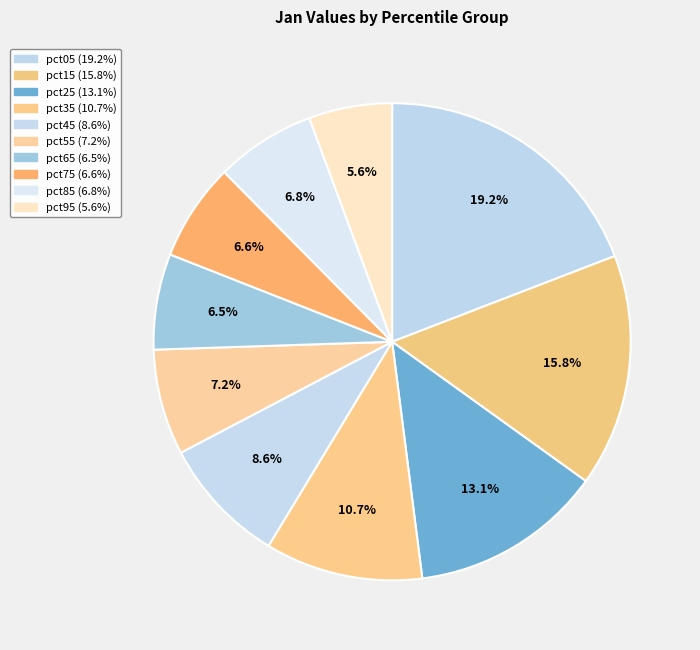

The pct75 slice represents 7% of the pie. True or false?

True